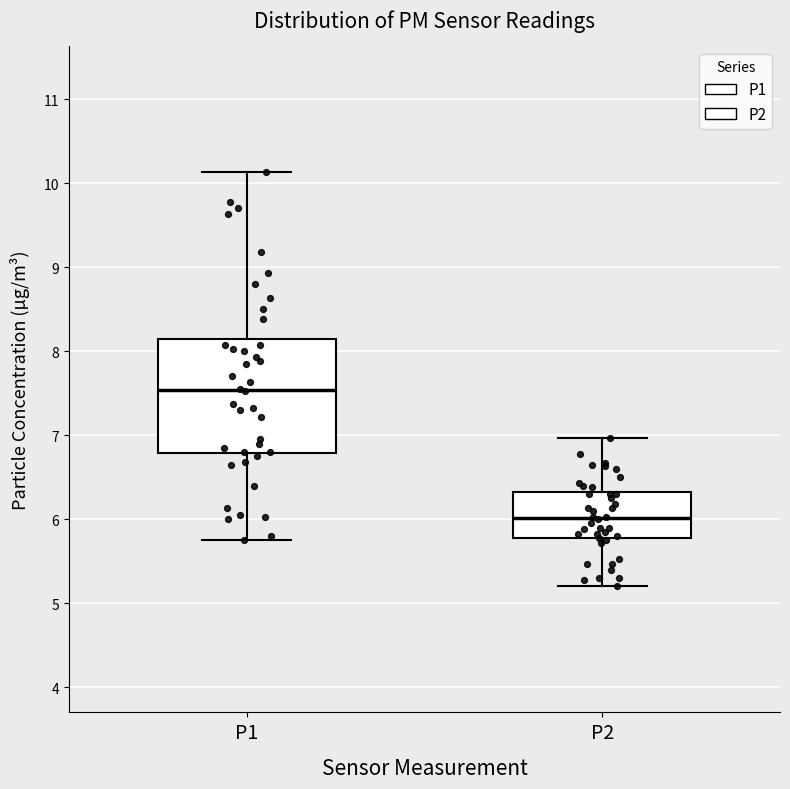

Reading left to right, transcribe this box plot: for each box, give where its median line is, the range the box spans, and where its two whiskers end, as read against the y-axis. The values are not printed on the chart, so give them approximately, as read against the axis.

P1: median 7.5, box 6.8 to 8.1, whiskers 5.8 to 10.1
P2: median 6.0, box 5.8 to 6.3, whiskers 5.2 to 7.0